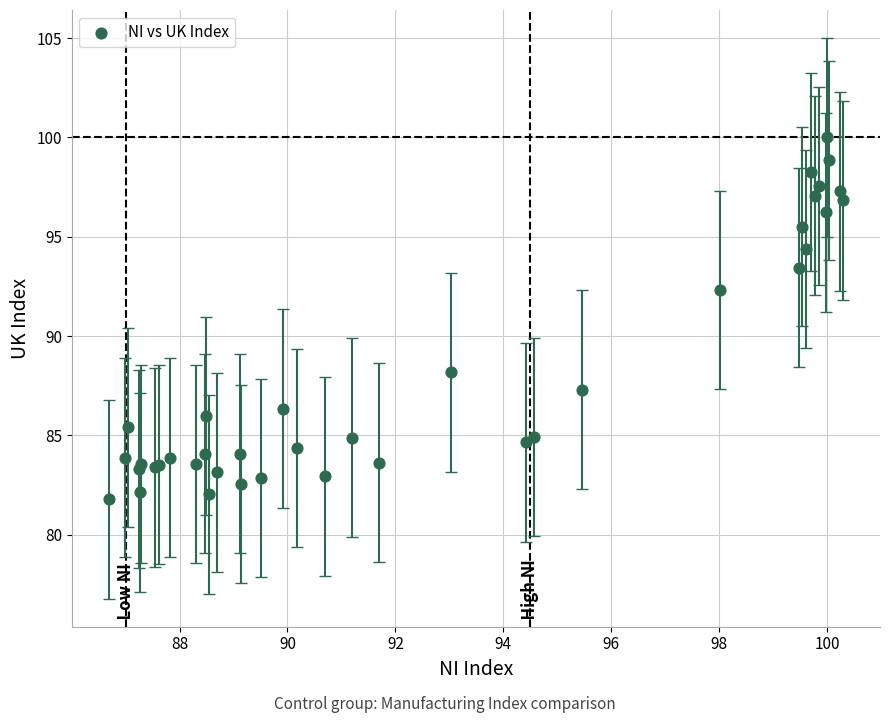

What Y value in the scatter plot is closest to 90?

88.2